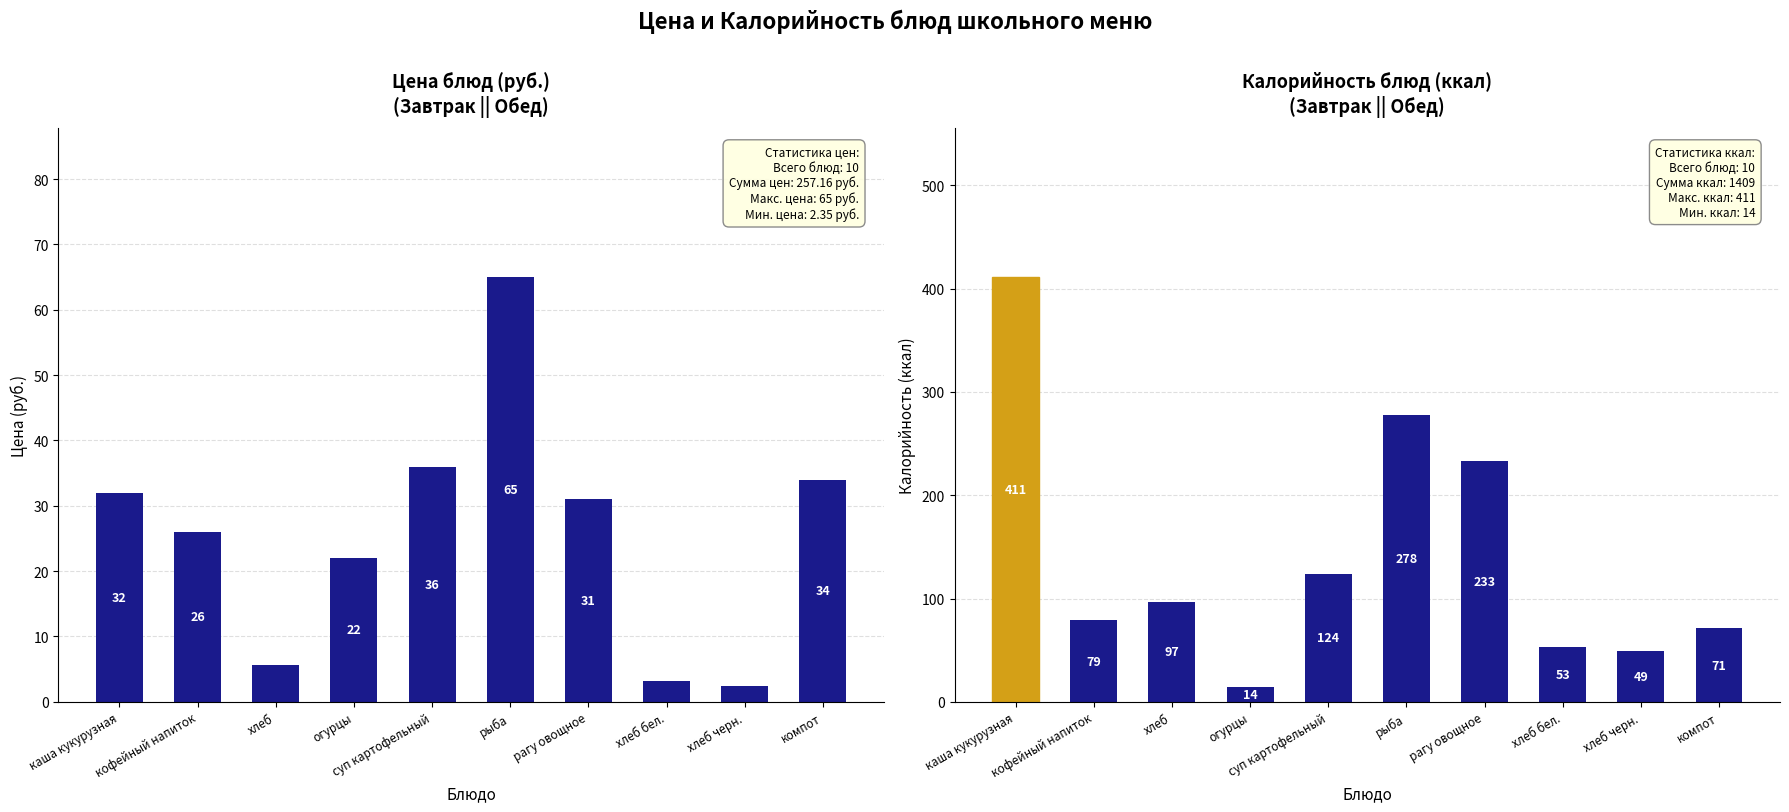

How many bars are there in total?

20